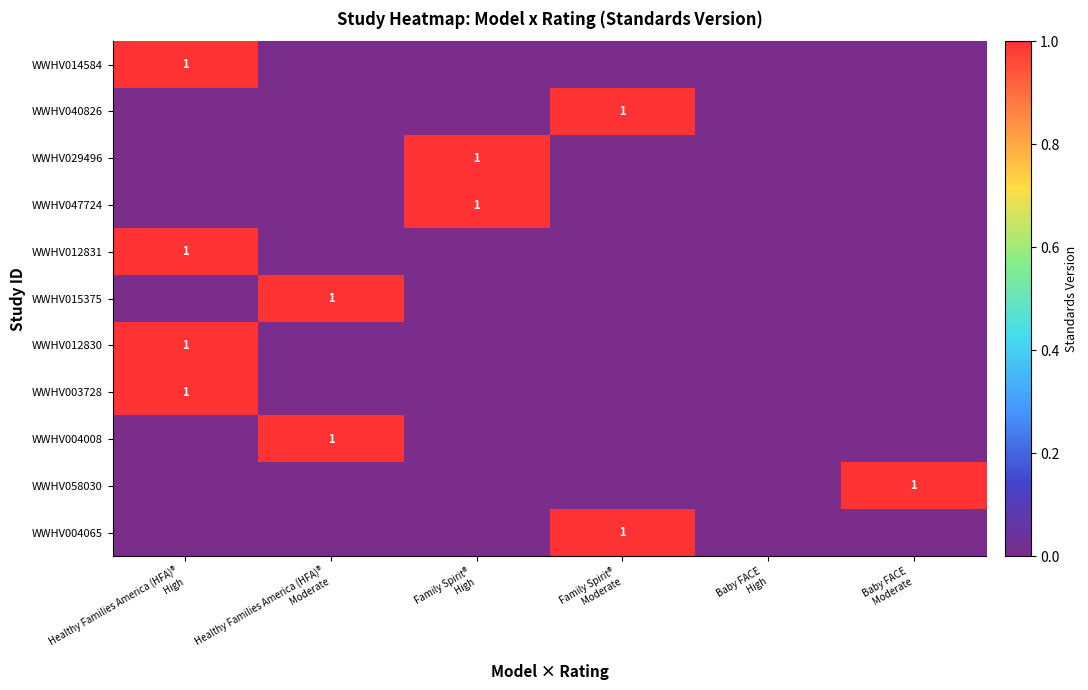

At which category does the chart reach its minimum across all series?

Healthy Families America (HFA)®
Moderate